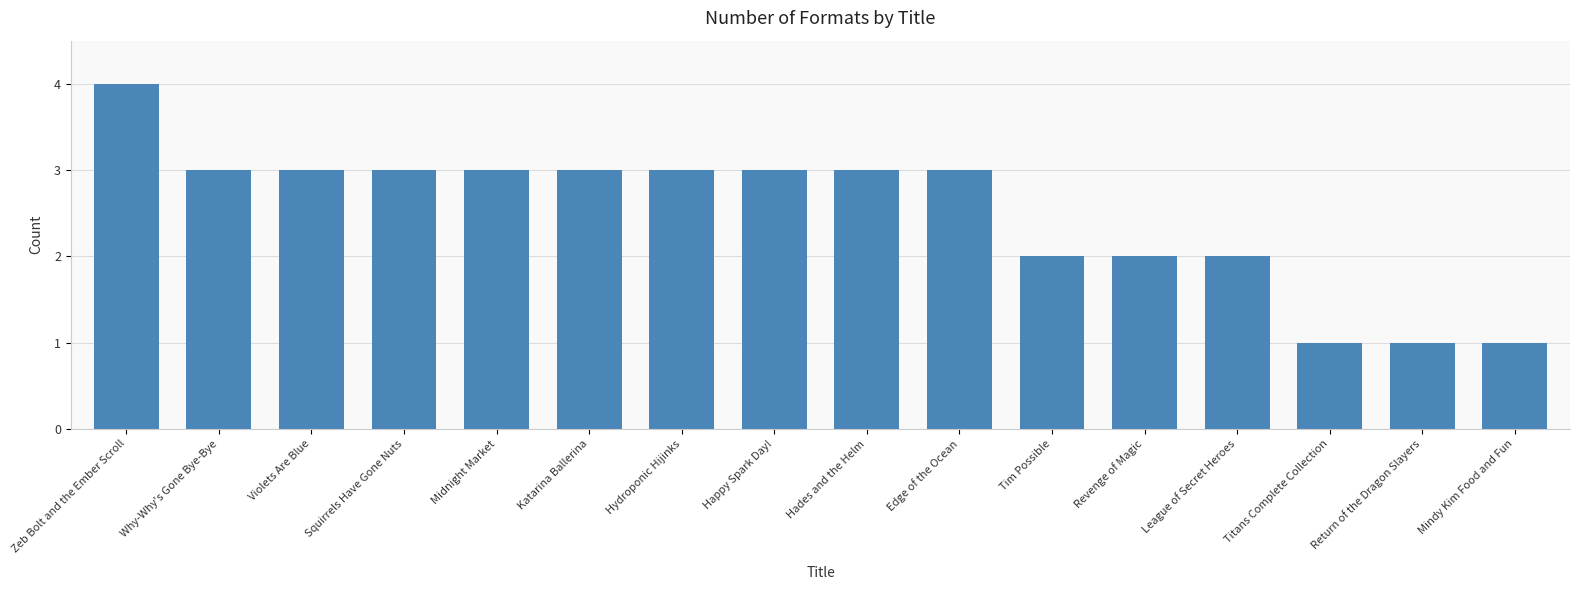

Count the values in the range 2 to 3.

12